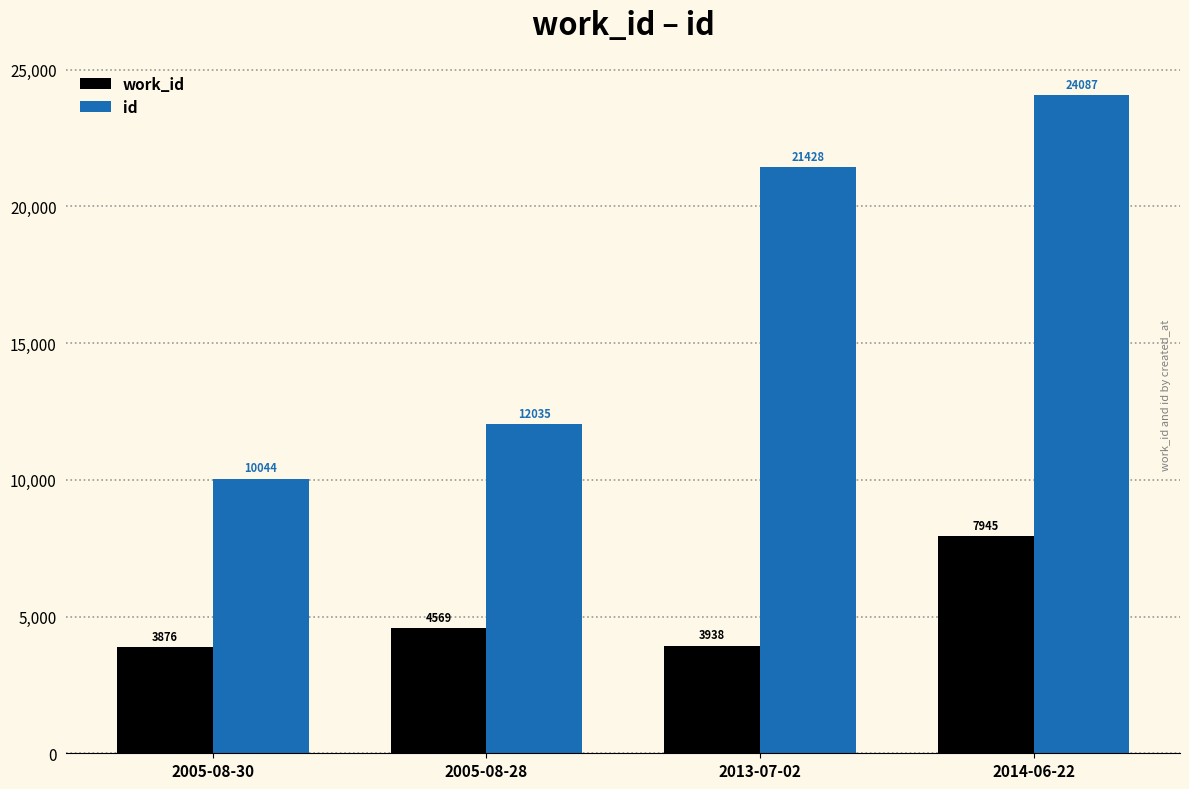

Rank the series at 2005-08-30 from lowest to highest value.

work_id, id